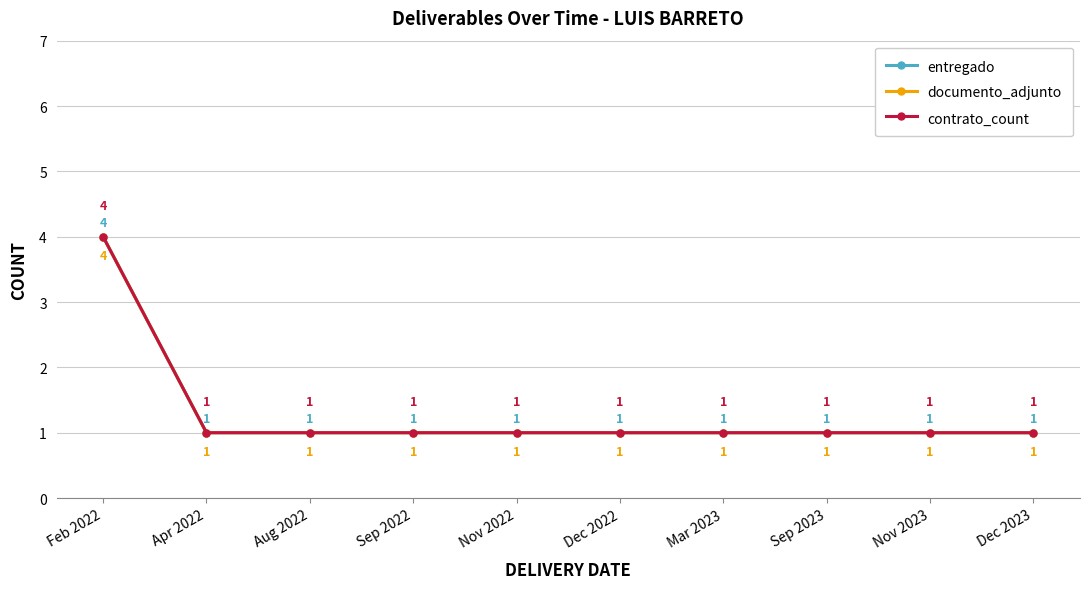

What is the difference between the maximum and minimum values in the documento_adjunto series?

3